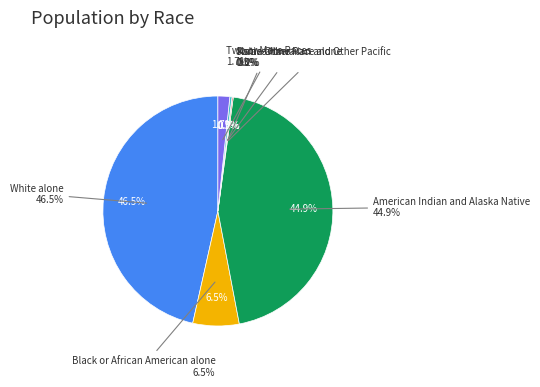

What is the change in value from American Indian and Alaska Native to Some Other Race alone?

-1021